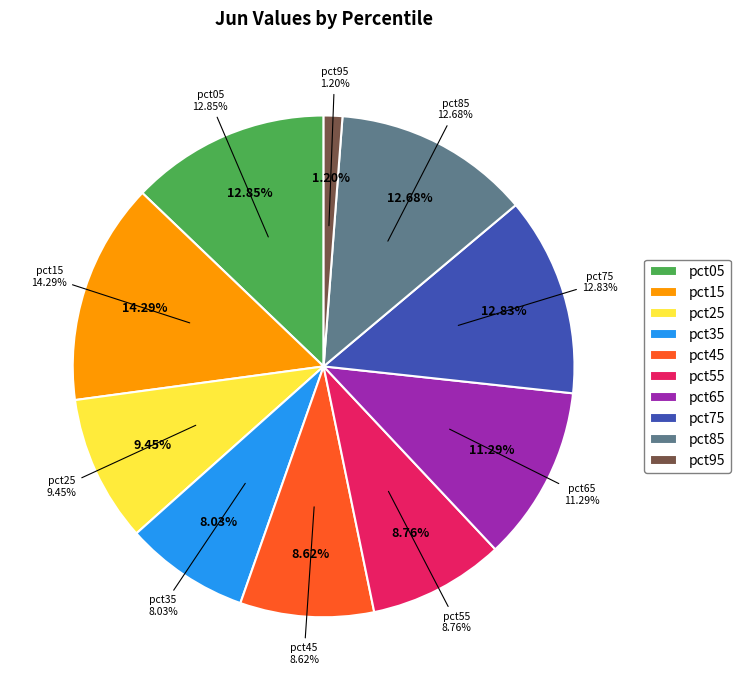

Is there any slice that represents more than half of the pie?

No